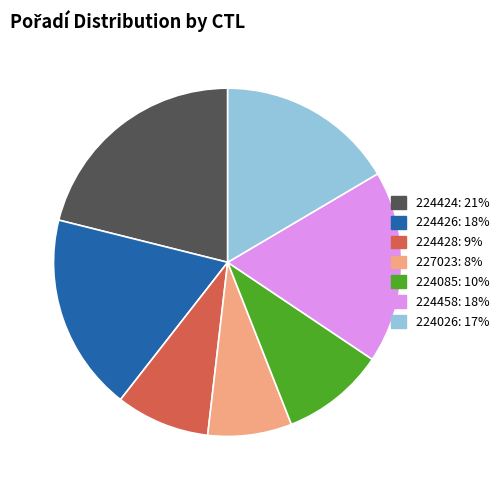

Is there a majority slice in this chart?

No